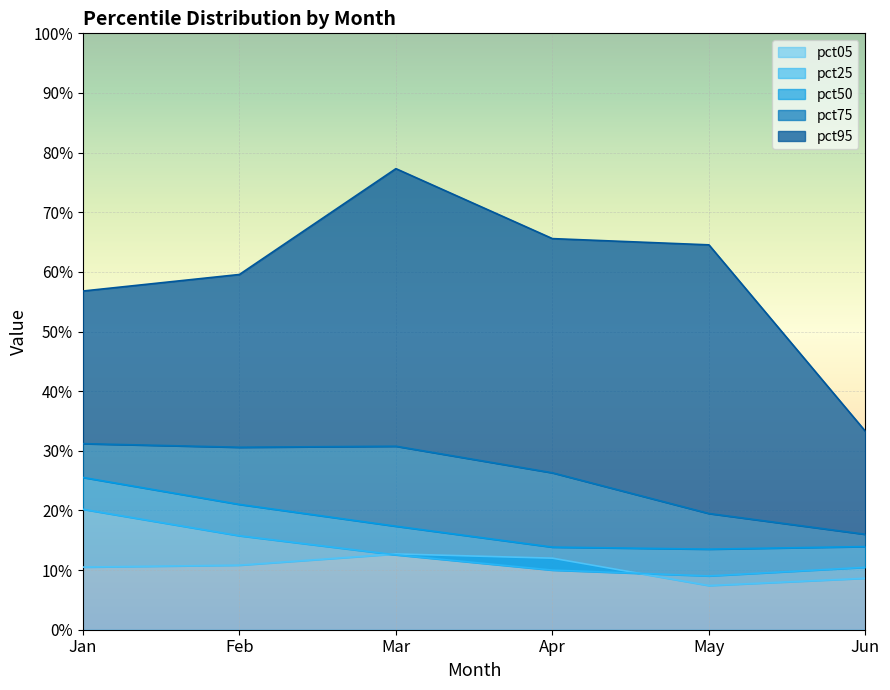

Reading right to left, list all the values displayed in this chart.

pct05: Jun=0.1	May=0.1	Apr=0.1	Mar=0.1	Feb=0.1	Jan=0.1
pct25: Jun=0.1	May=0.1	Apr=0.1	Mar=0.1	Feb=0.2	Jan=0.2
pct50: Jun=0.1	May=0.1	Apr=0.1	Mar=0.2	Feb=0.2	Jan=0.3
pct75: Jun=0.2	May=0.2	Apr=0.3	Mar=0.3	Feb=0.3	Jan=0.3
pct95: Jun=0.3	May=0.6	Apr=0.7	Mar=0.8	Feb=0.6	Jan=0.6